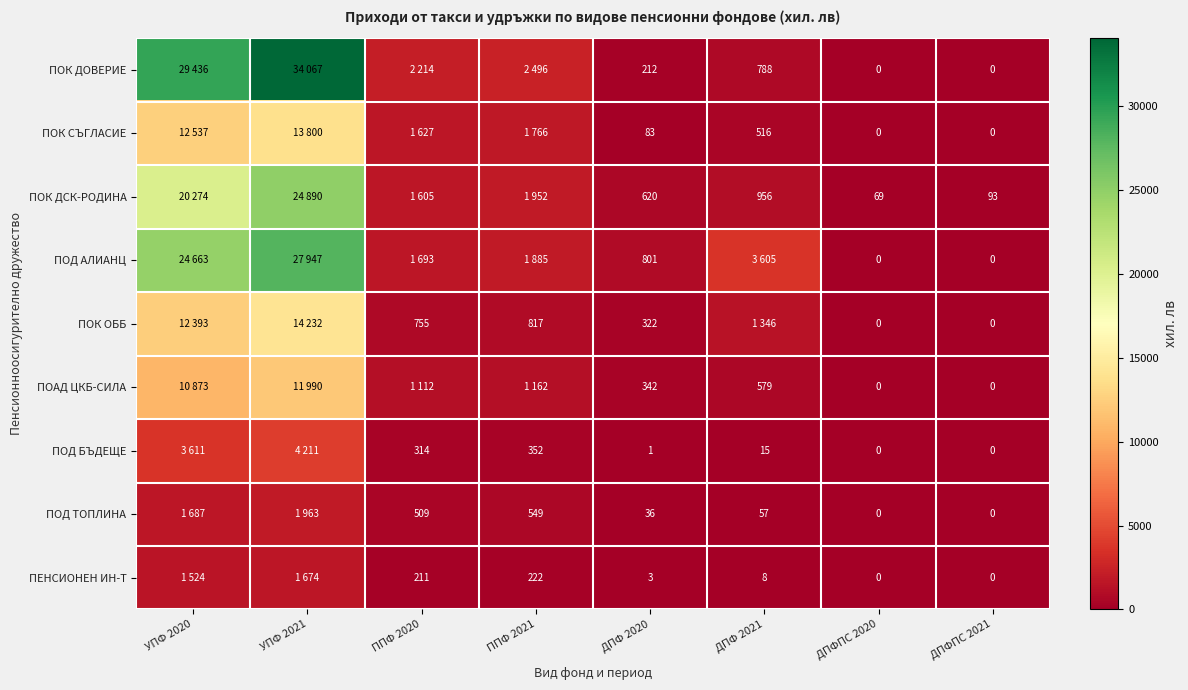

What is the difference between the ПОК ОББ values at ДПФПС 2020 and ППФ 2021?

817